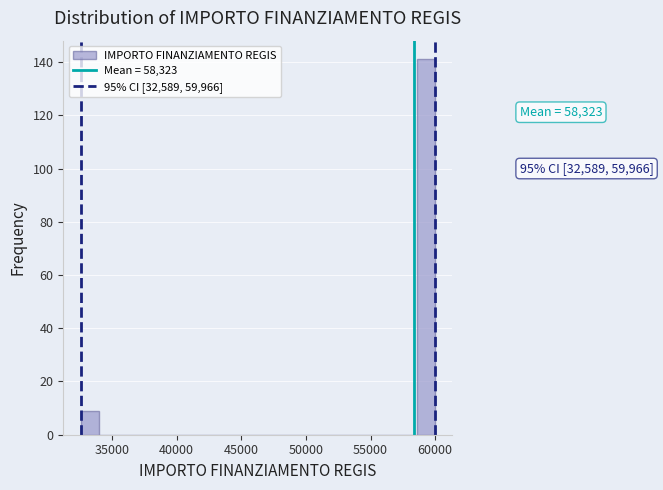

Read against the x-axis, roughly where is the centre of the tallest bar?

59500